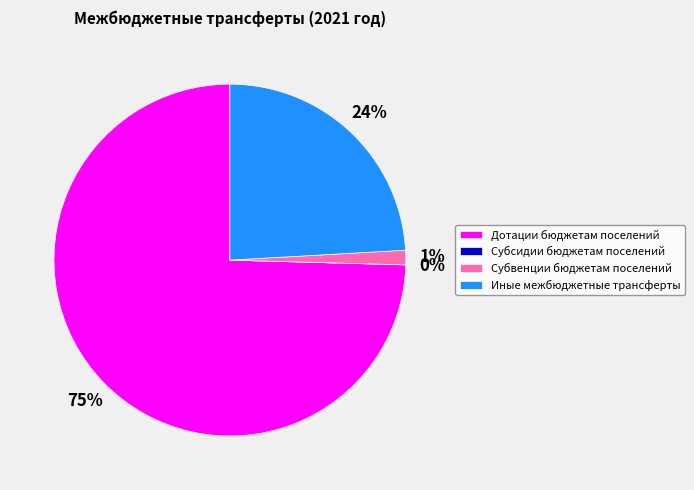

Combined, do Иные межбюджетные трансферты and Субсидии бюджетам поселений account for over 50%?

No